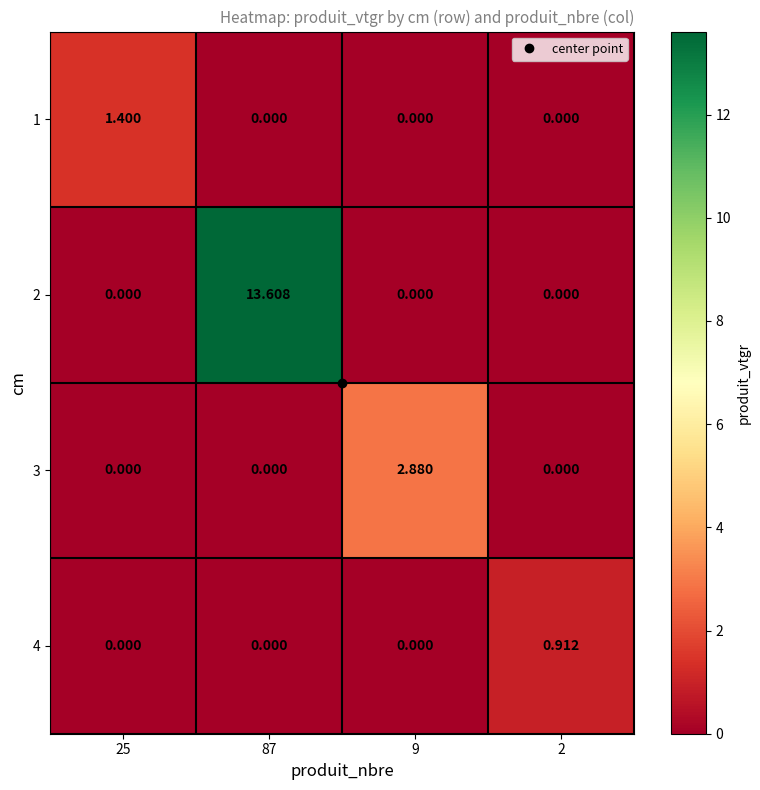

Is the value of 3 at 87 greater than the value of 4 at 2?

No